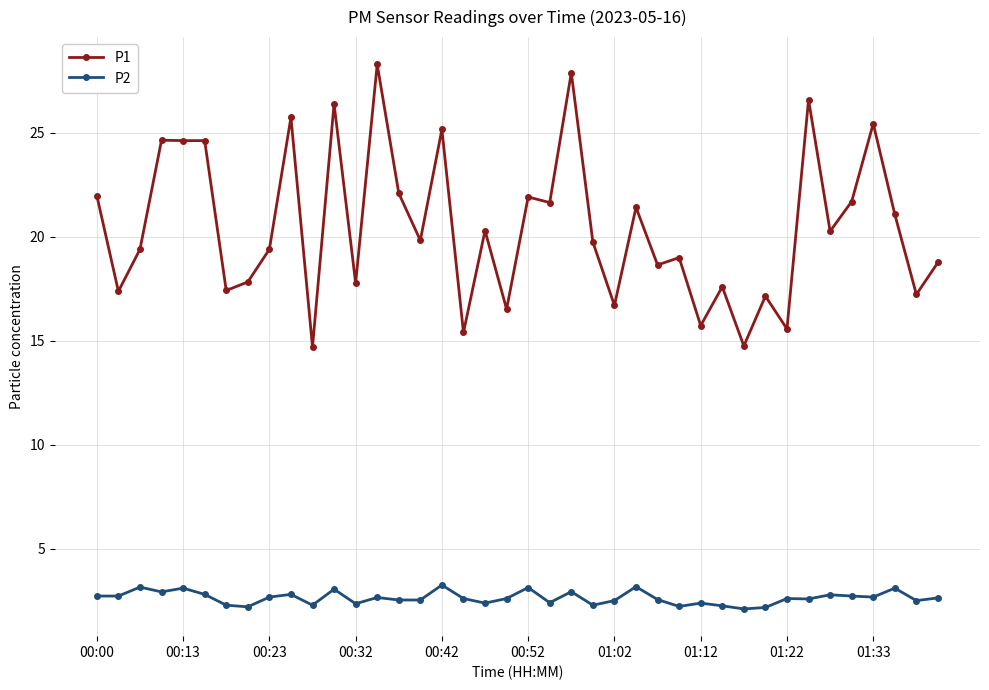

Count the number of data series in this chart.

2